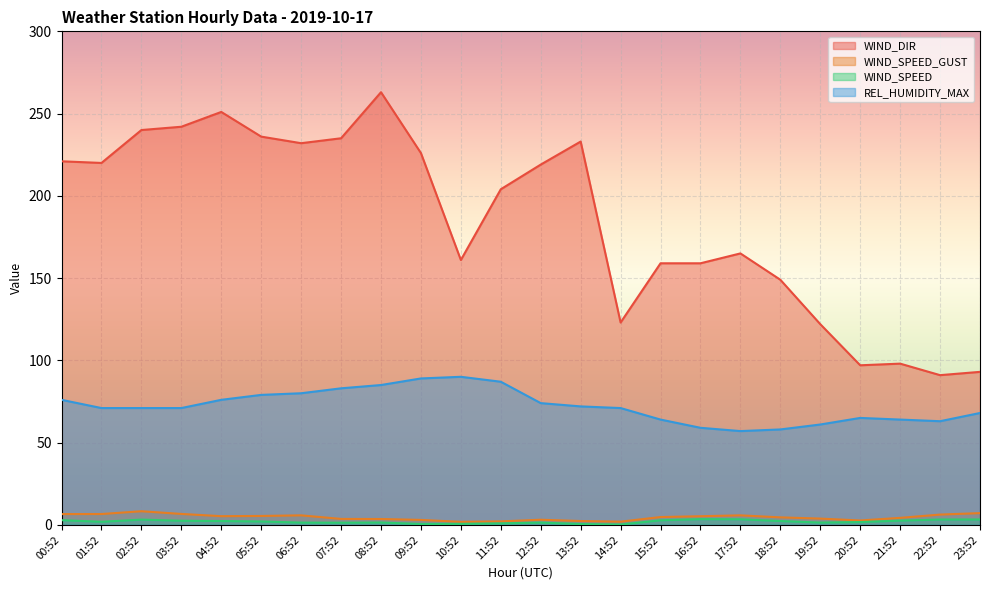

Which series has the largest range (max minus min)?

WIND_DIR